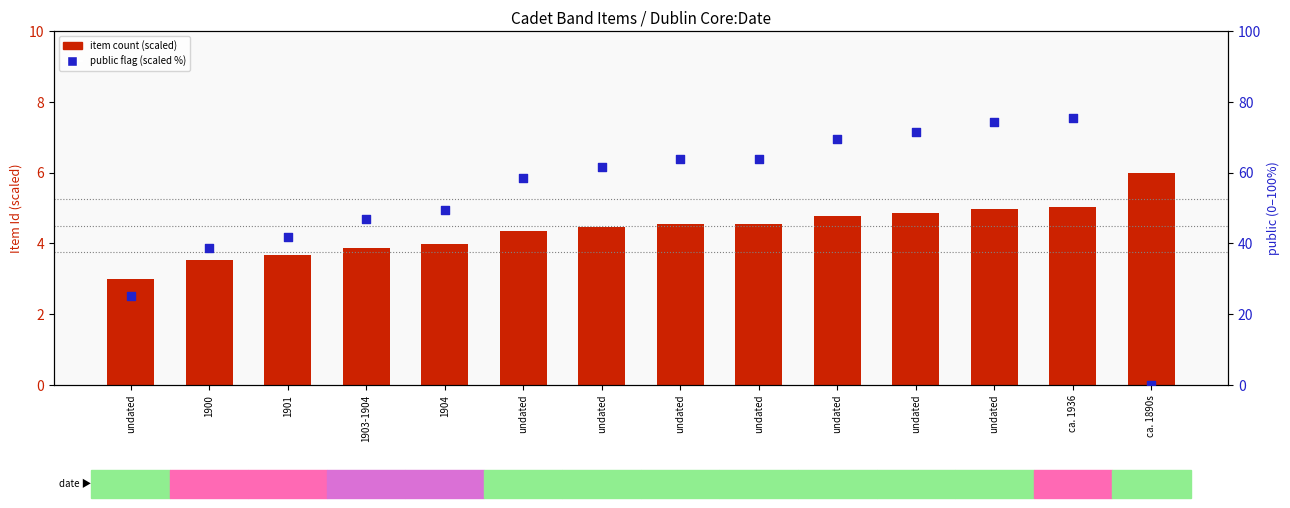

What is the total value across all series at 1900?

42.1